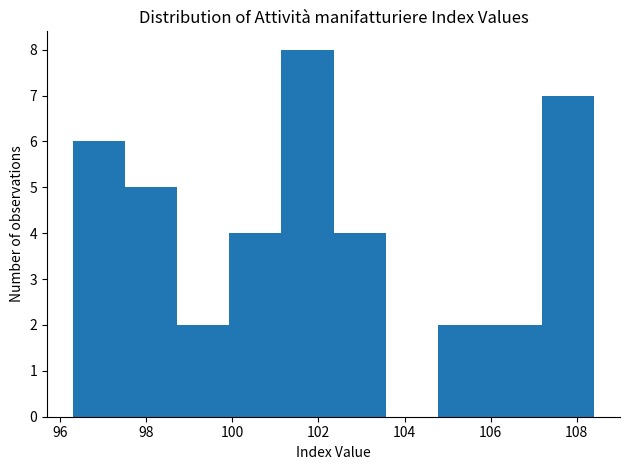

Reading left to right, transcribe this chart: for each bar, give the range it covers on the x-axis and its height. Neither the bar edges nor the heights are printed on the chart, so give them approximately, as read against the axes.

96.4 to 97.6: 6
97.6 to 98.8: 5
98.8 to 100.0: 2
100.0 to 101.2: 4
101.2 to 102.4: 8
102.4 to 103.6: 4
103.6 to 104.8: 0
104.8 to 106.0: 2
106.0 to 107.2: 2
107.2 to 108.4: 7